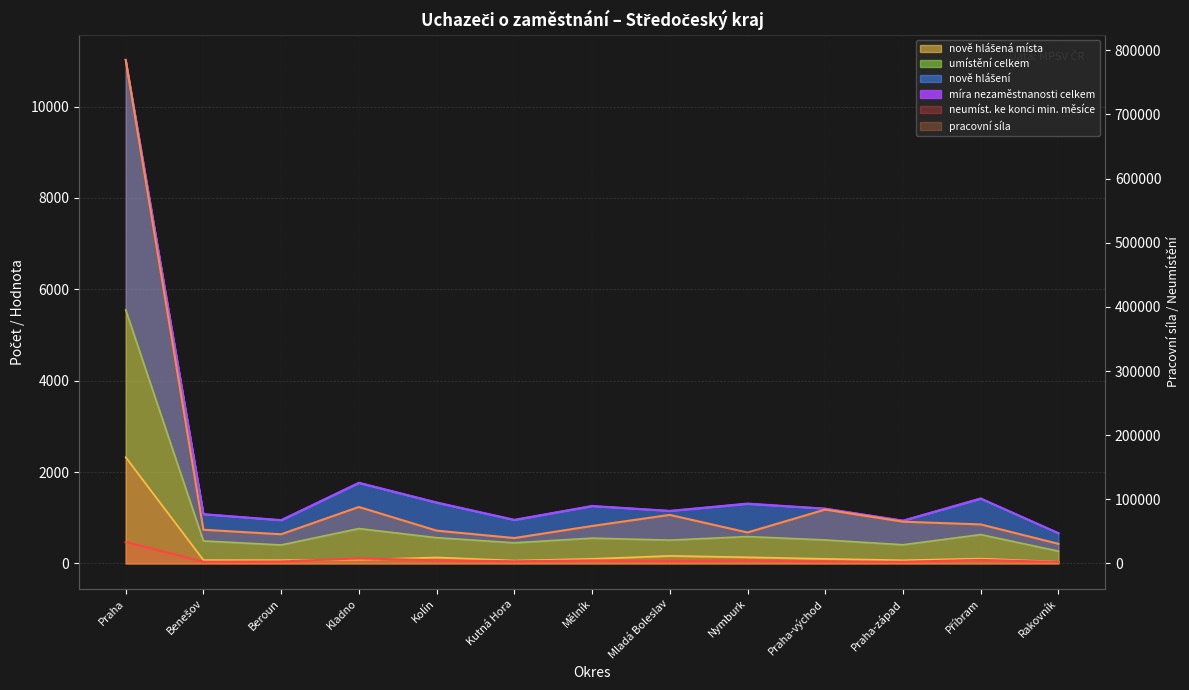

At which category does nově hlášení reach its first local peak?

Kladno